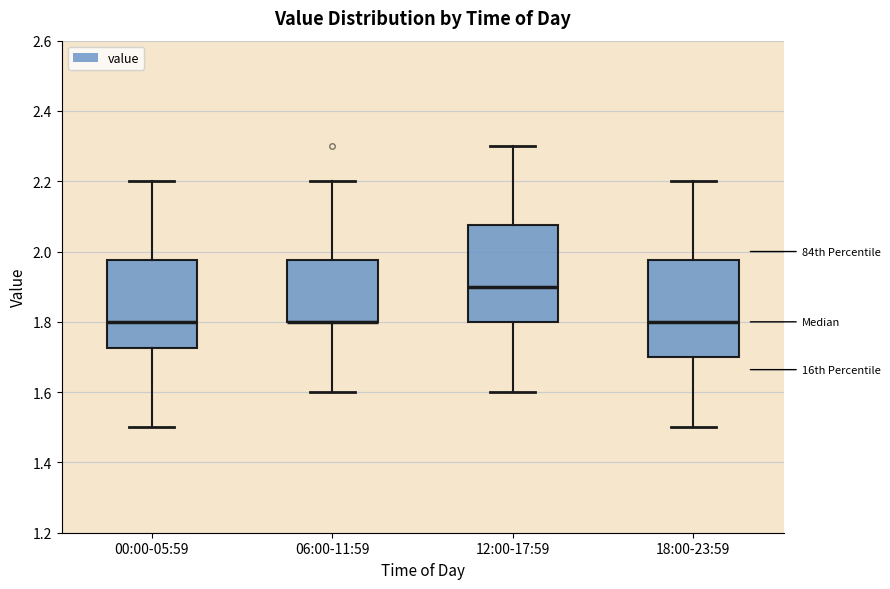

Reading left to right, read every box against the y-axis: the position of its median line, the range the box covers, and the ends of its whiskers. The values are not printed on the chart, so give them approximately, as read against the axis.

00:00-05:59: median 1.80, box 1.72 to 1.98, whiskers 1.50 to 2.20
06:00-11:59: median 1.80 (drawn on the box's lower edge), box 1.80 to 1.98, whiskers 1.60 to 2.20
12:00-17:59: median 1.90, box 1.80 to 2.08, whiskers 1.60 to 2.30
18:00-23:59: median 1.80, box 1.70 to 1.98, whiskers 1.50 to 2.20